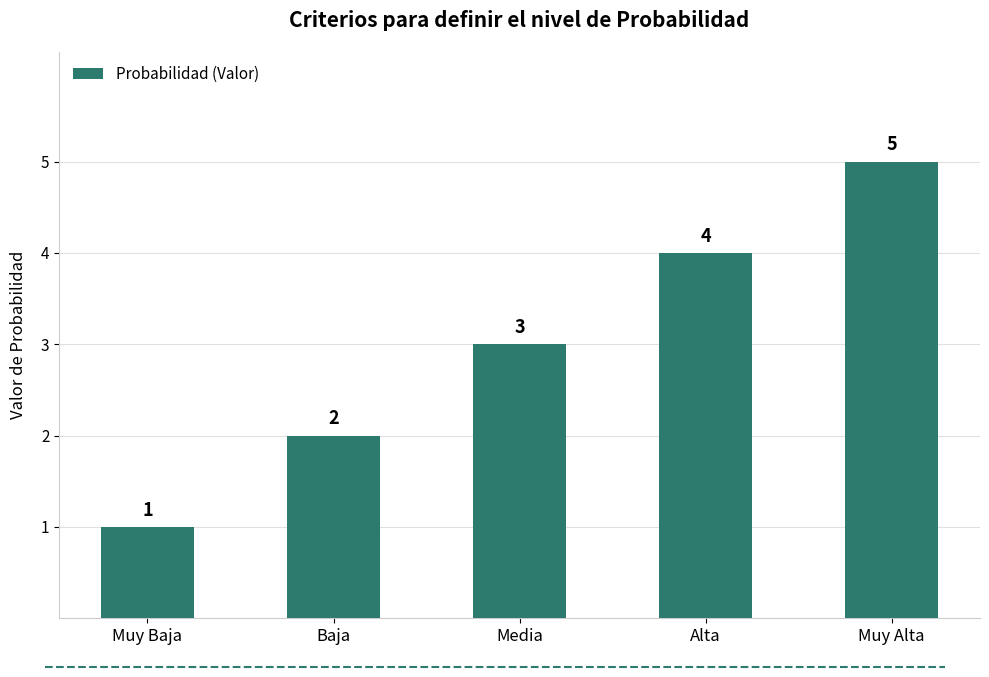

At which label is the value closest to 3?

Media